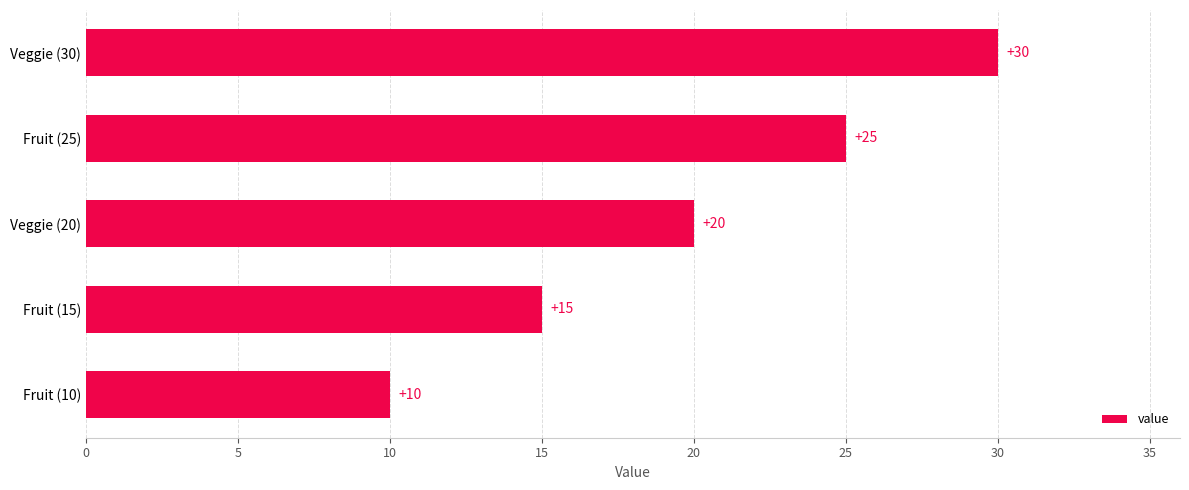

Between Veggie (30) and Fruit (15), which is larger?

Veggie (30)